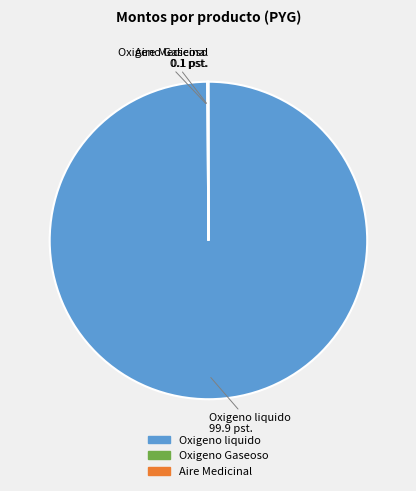

Does Oxigeno liquido represent more than half of the total?

Yes